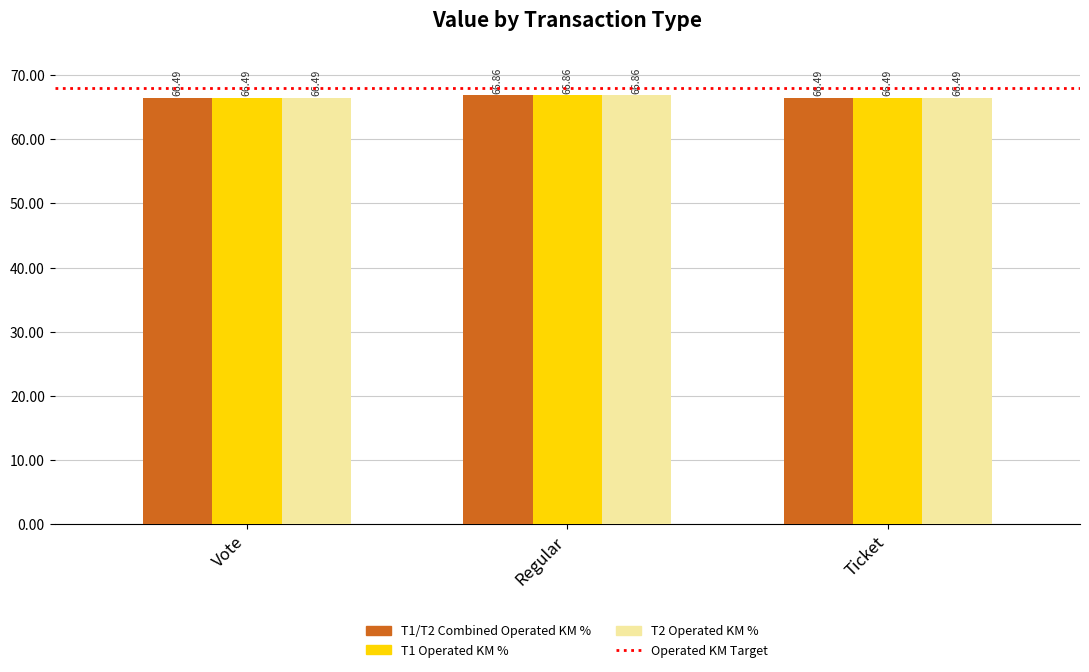

Reading left to right, transcribe all the data shown in this chart.

T1/T2 Combined Operated KM %: Vote=66.5	Regular=66.9	Ticket=66.5
T1 Operated KM %: Vote=66.5	Regular=66.9	Ticket=66.5
T2 Operated KM %: Vote=66.5	Regular=66.9	Ticket=66.5